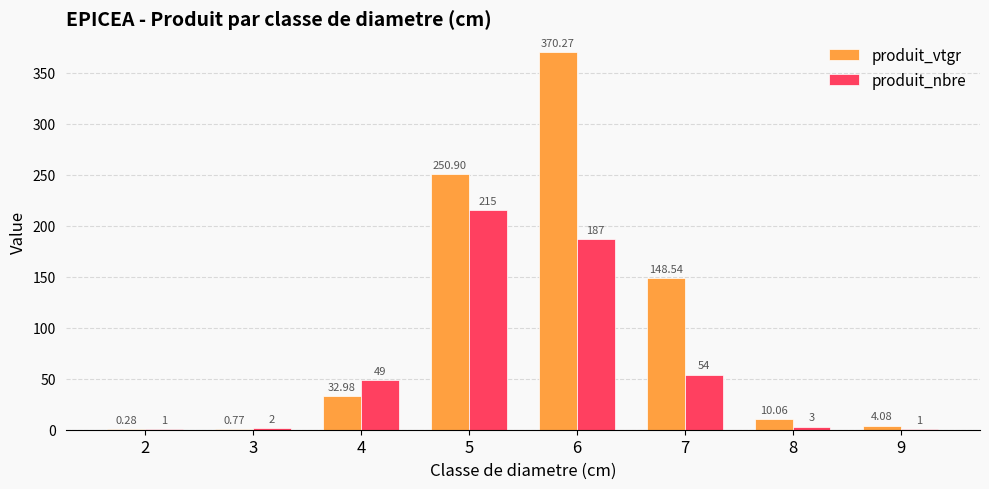

Is the value of produit_nbre at 9 greater than the value of produit_vtgr at 2?

Yes